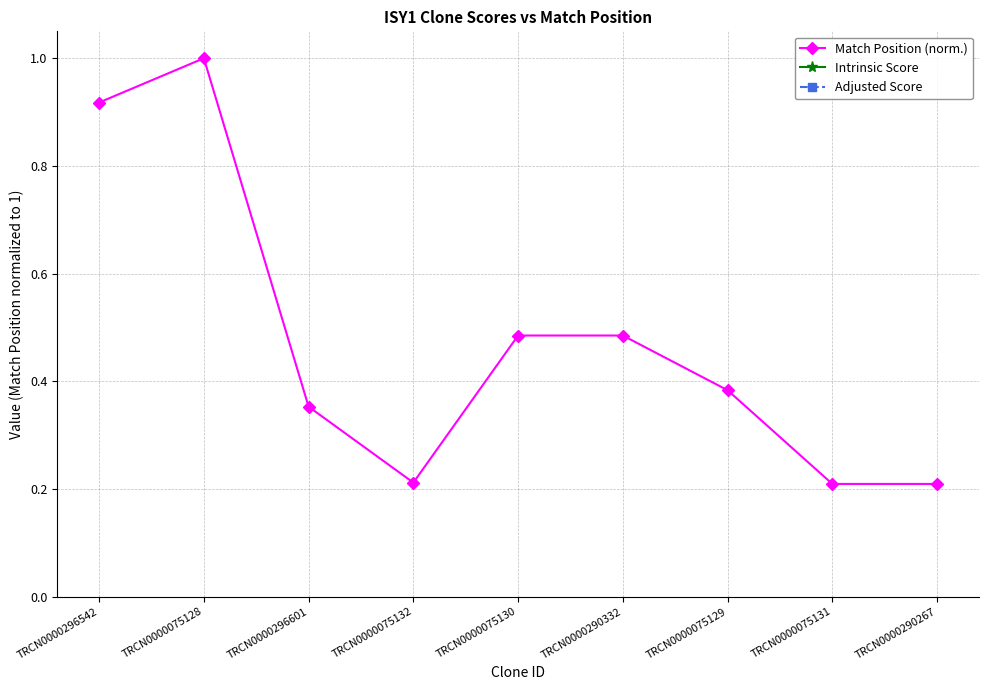

At which category is the sum across all series the highest?

TRCN0000296542